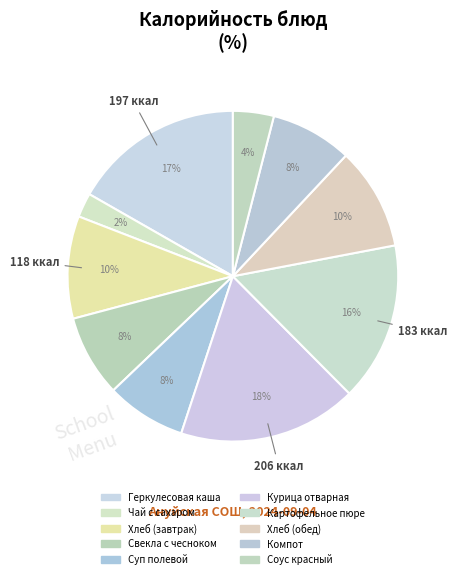

How many segments does this pie chart have?

10